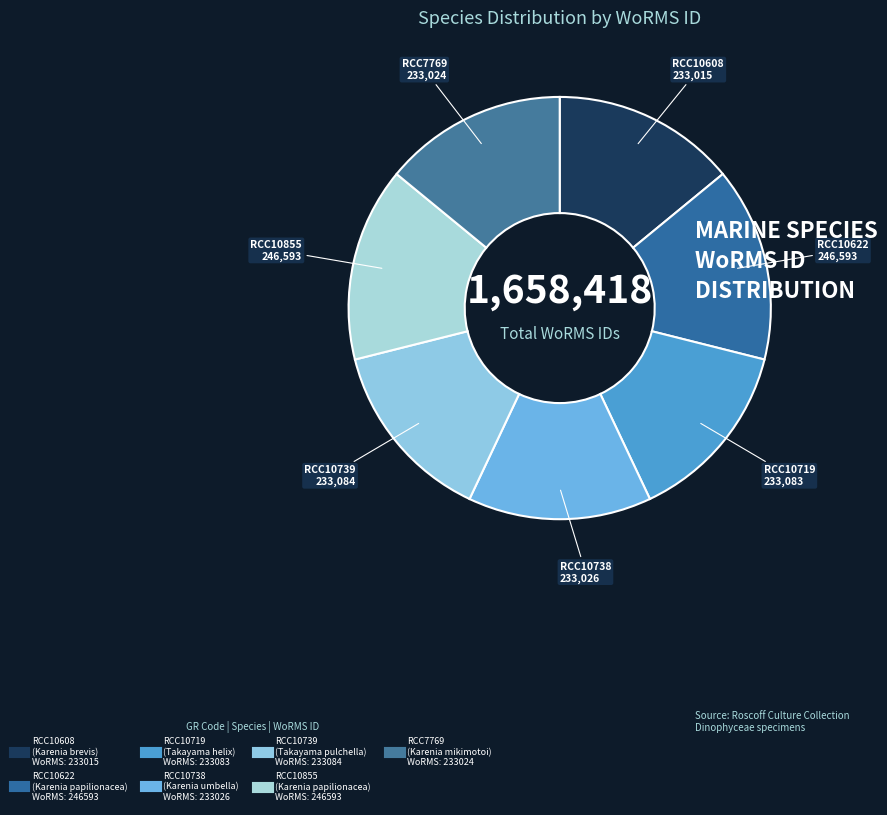

Is it true that RCC10622 is 29% of the pie?

False